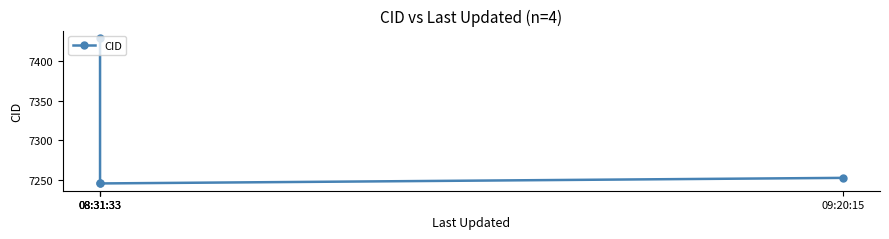

List the labels in order of value, largest first.

08:31:33, 09:20:15, 08:31:33, 08:31:33